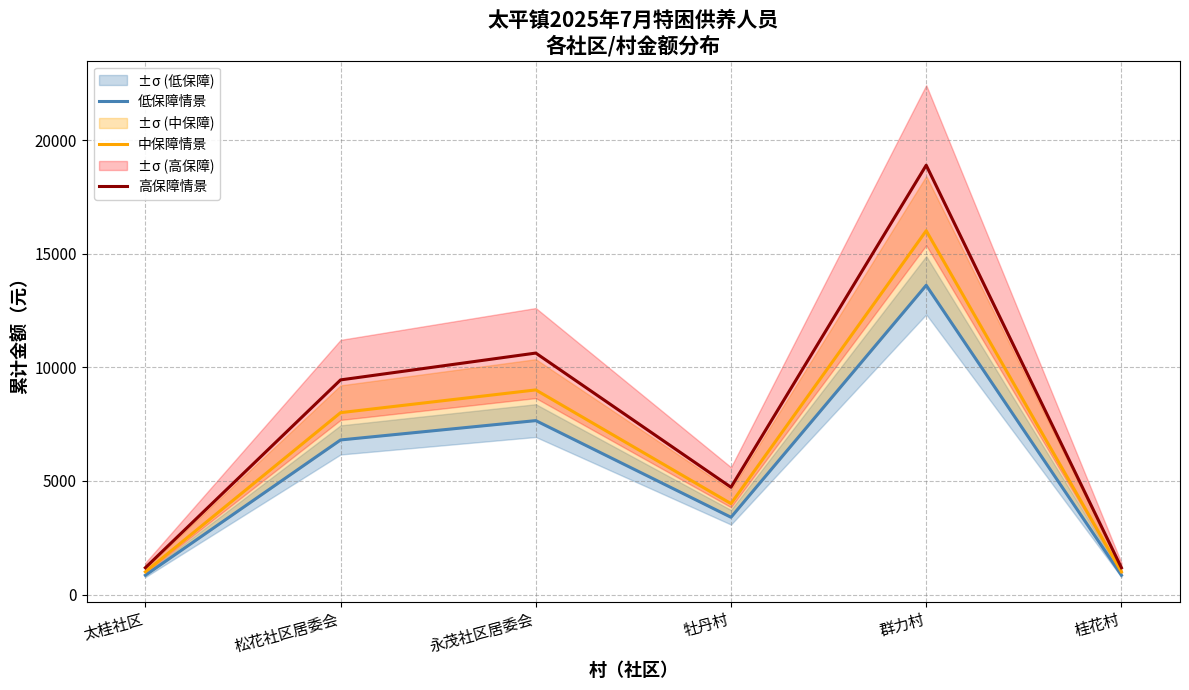

Is it true that 低保障情景 equals 13613.6 at 群力村?

True